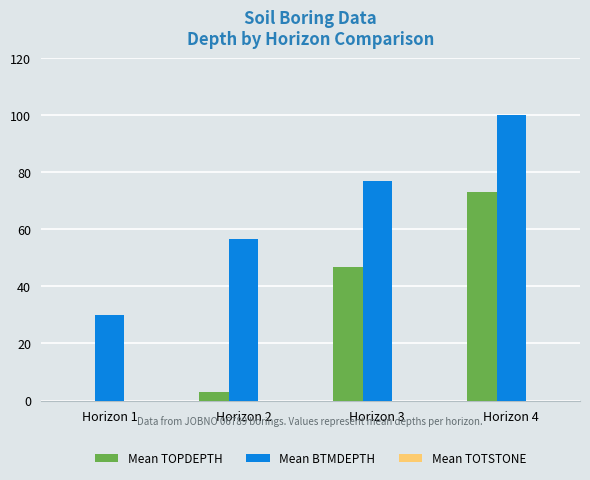

What is the sum of the Mean TOPDEPTH values at Horizon 4 and Horizon 2?

76.0